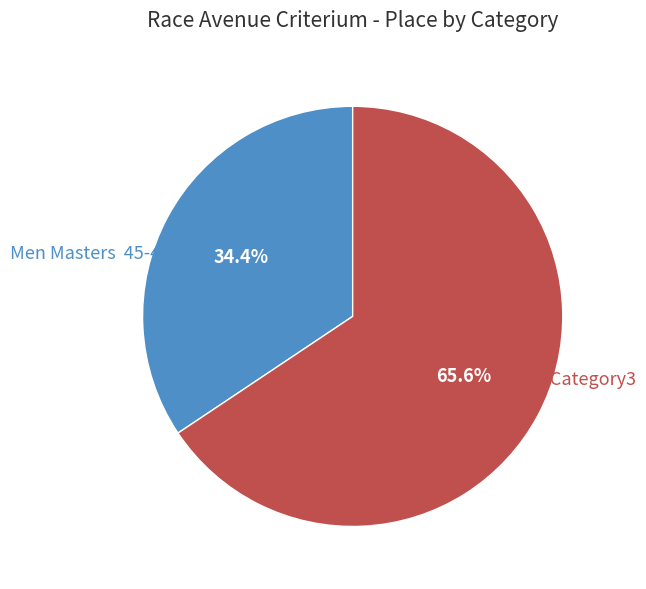

Between Men Masters 45-49 and Men Category3, which is larger?

Men Category3